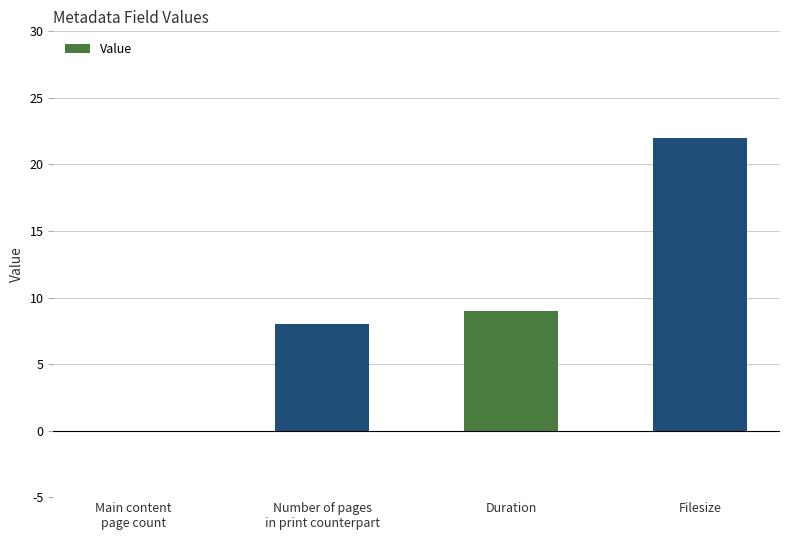

What is the sum of all values?

39